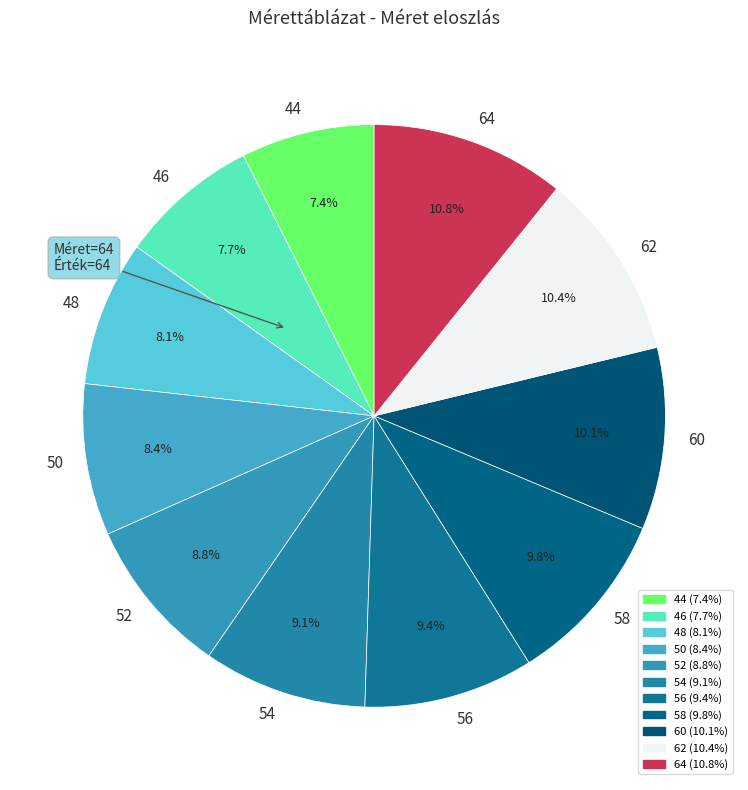

What percentage is NOT represented by 54?

90.9%